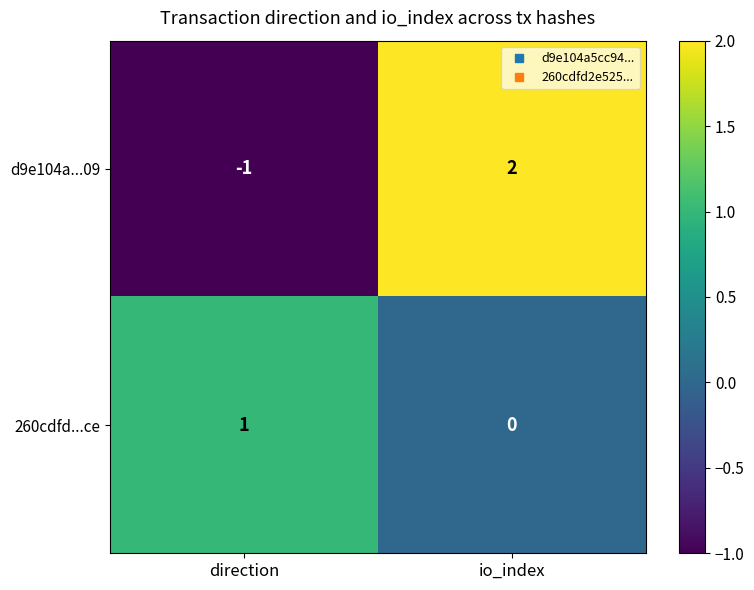

Which series has the largest range (max minus min)?

d9e104a...09